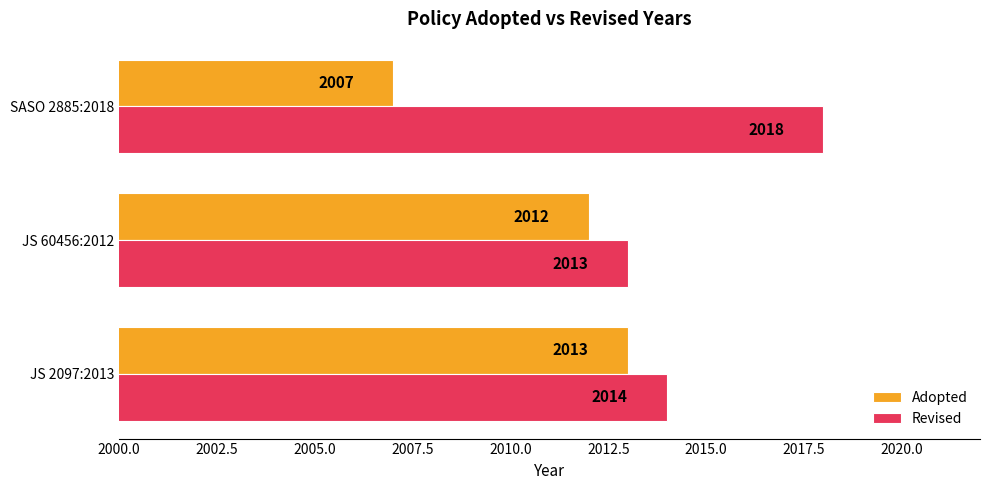

How many values in the Revised series are below 2014?

1